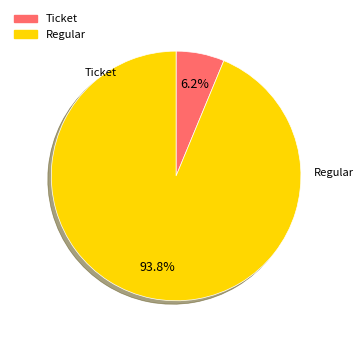

Is Ticket the majority of the pie?

No